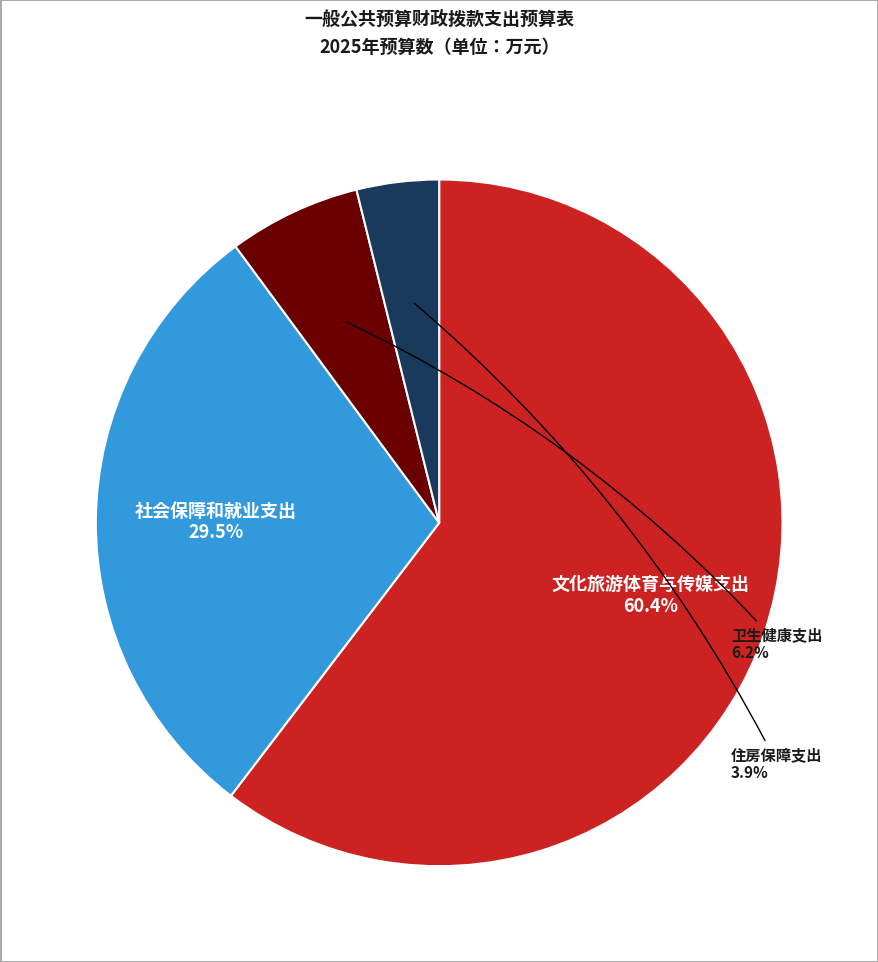

Is there a majority slice in this chart?

Yes